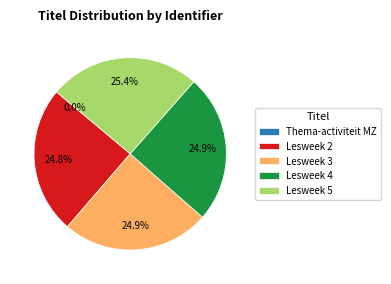

What percentage is the Lesweek 2 slice, to the nearest percent?

25%